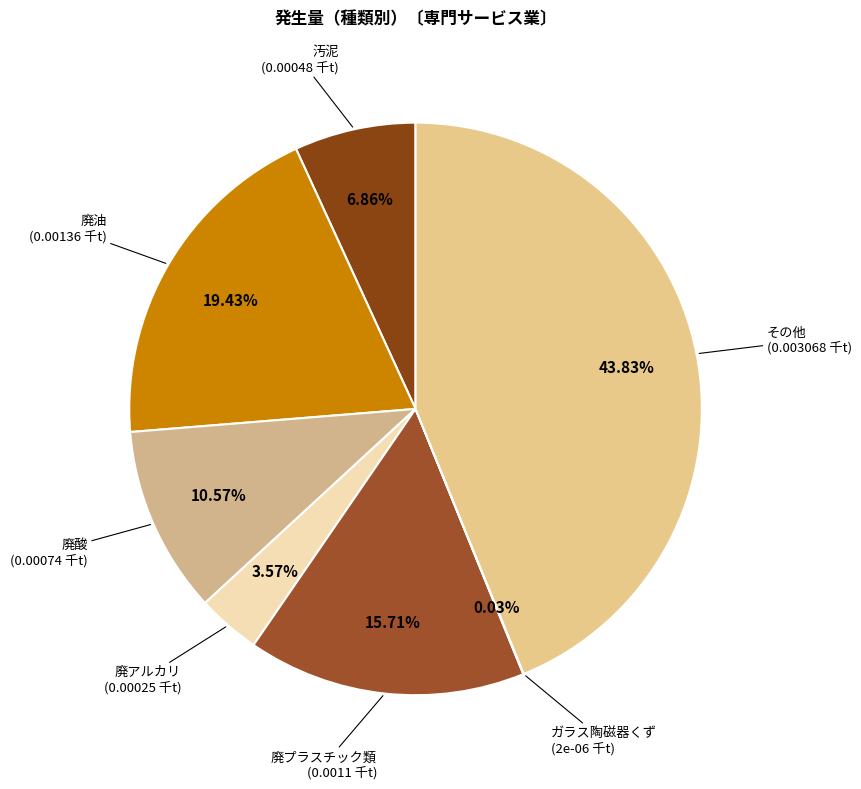

Does その他 represent more than half of the total?

No